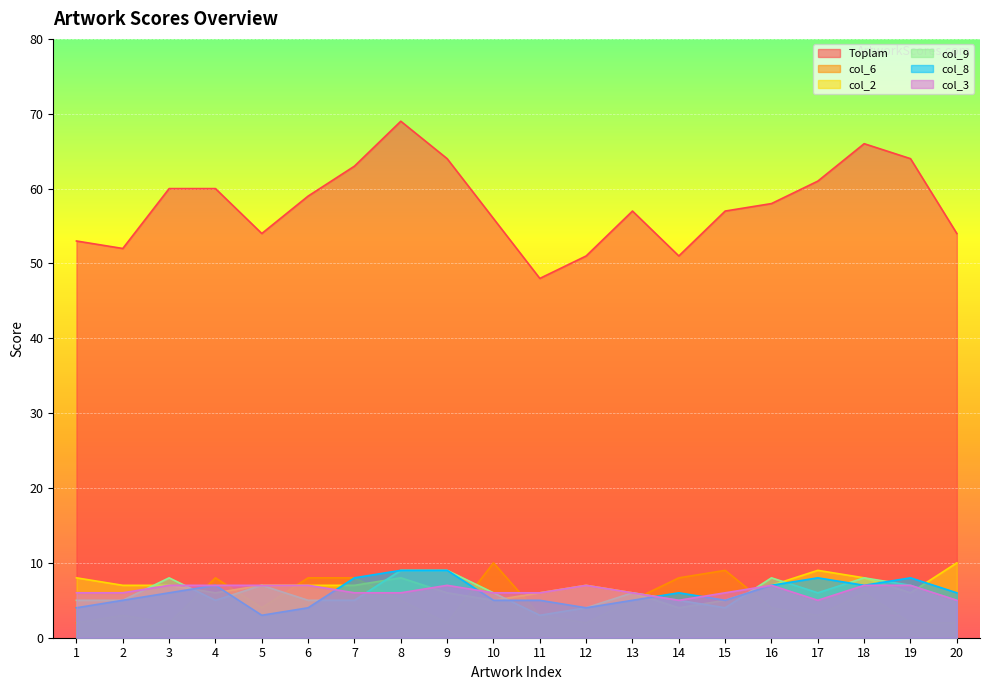

What is the difference between the maximum and minimum values in the col_8 series?

6